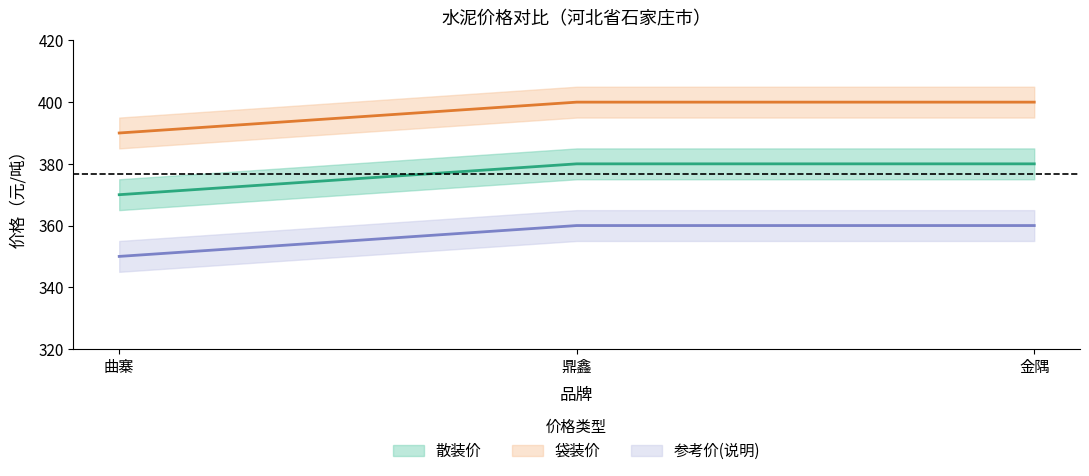

At how many categories does at least one series exceed 399?

2